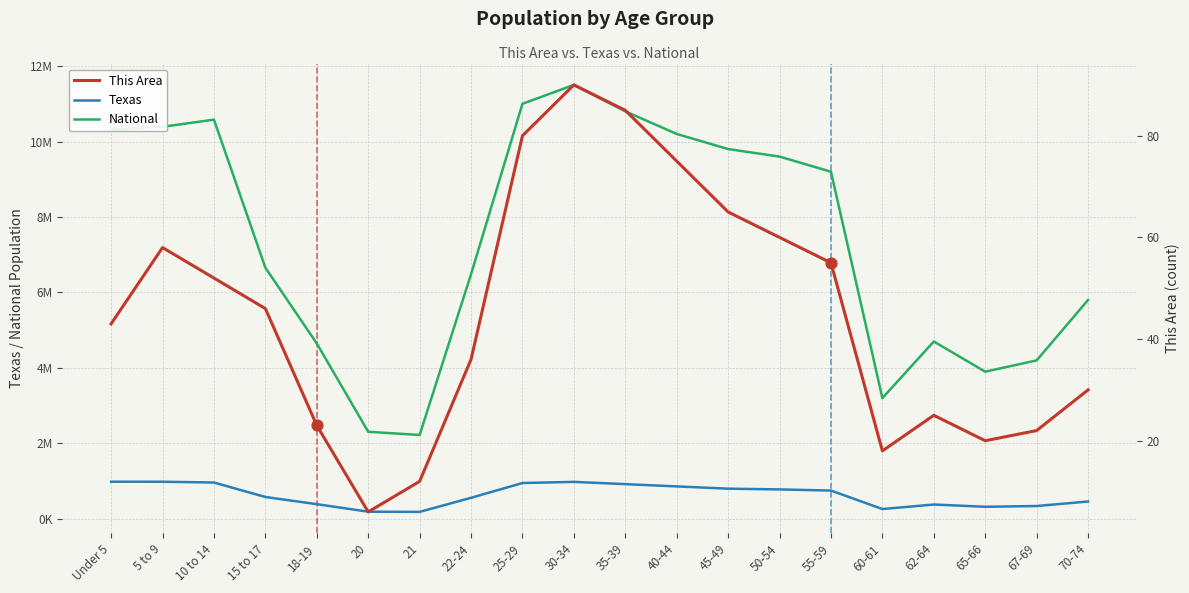

Which series reaches the maximum Y coordinate?

National